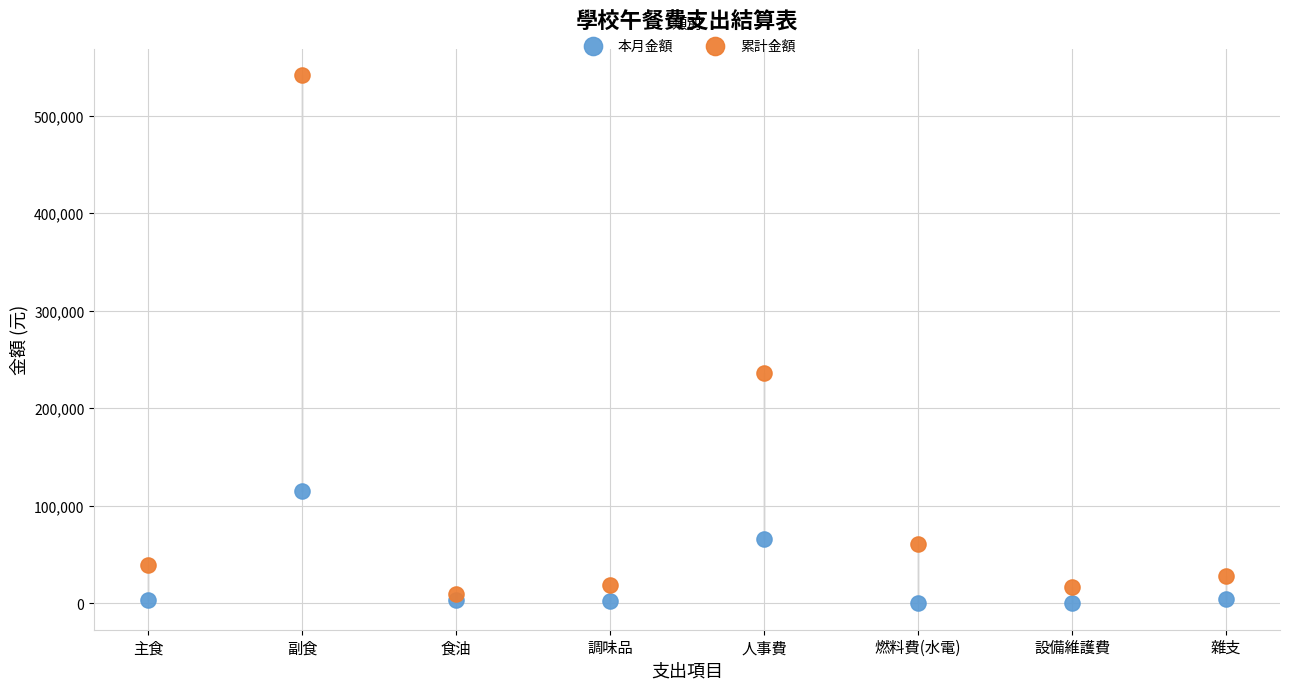

Which series reaches the maximum Y coordinate?

累計金額